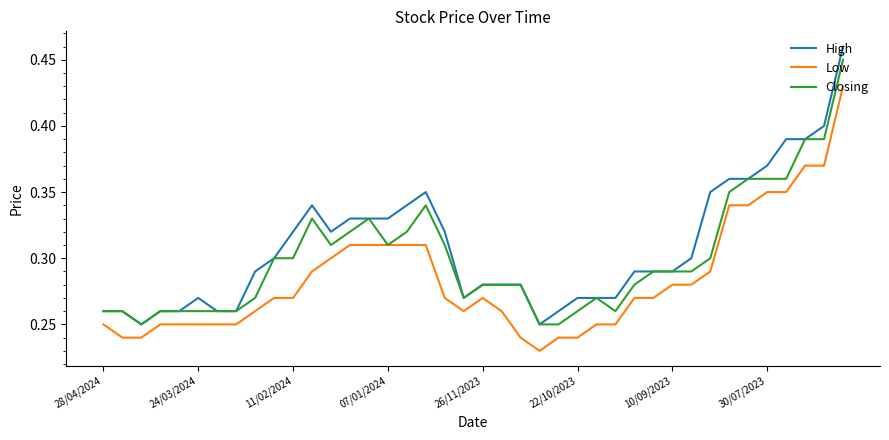

What are all the series names shown in the legend?

High, Low, Closing